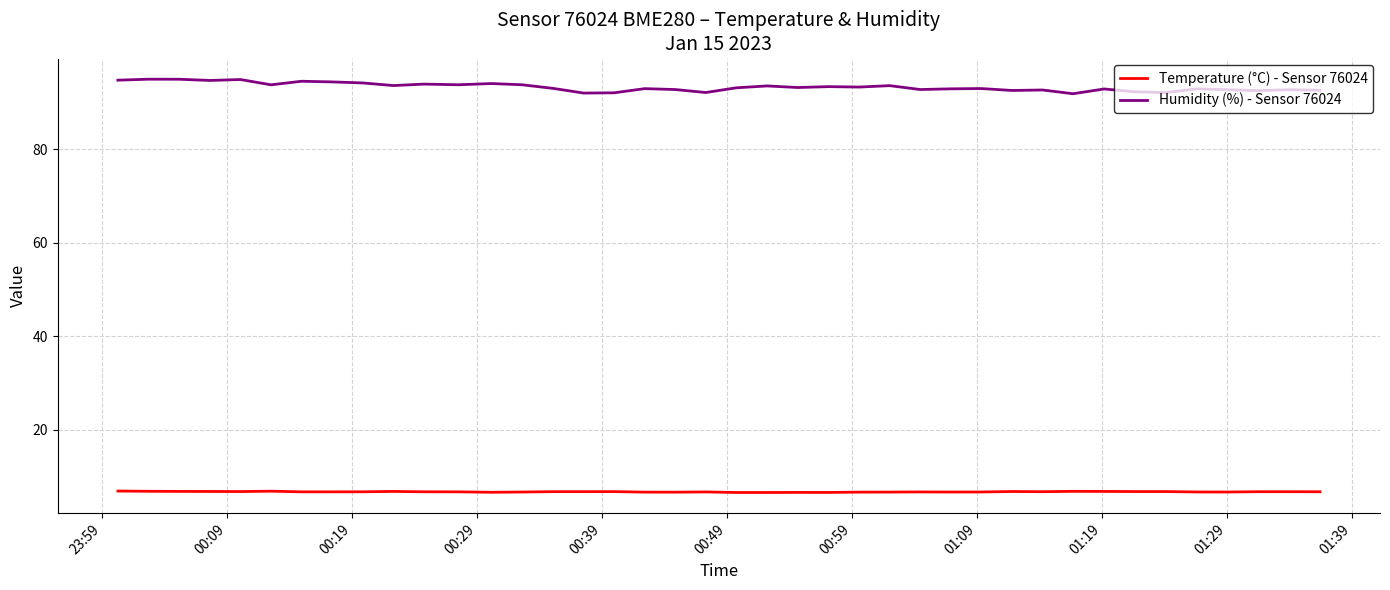

What is the maximum value for Temperature (°C) - Sensor 76024?

6.9